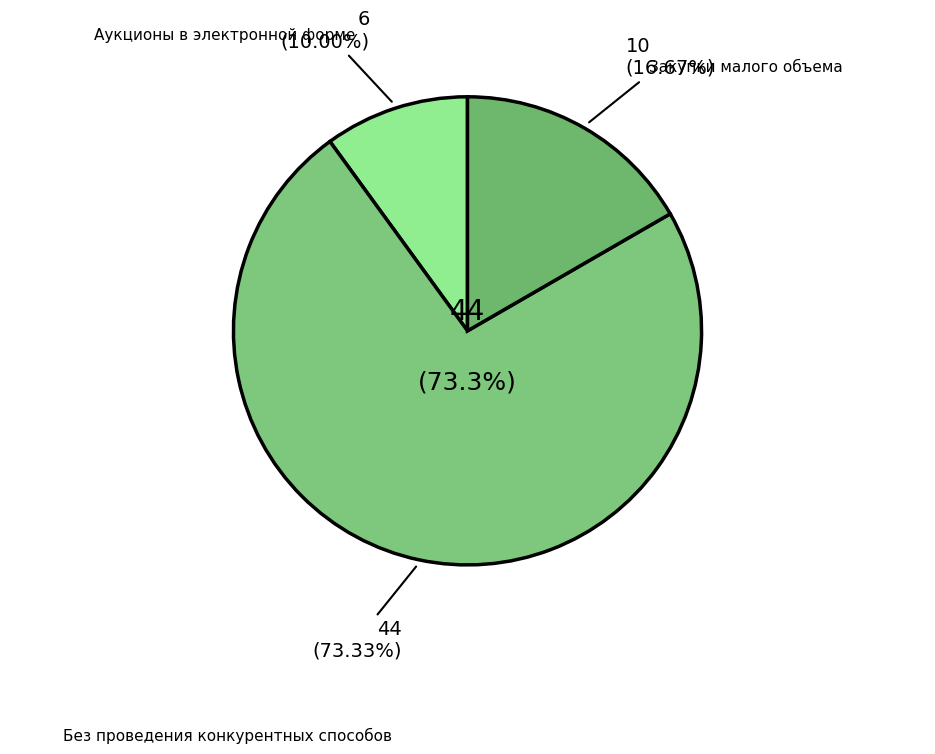

To the nearest percent, what is the difference between the largest and smallest slice percentages?

63%